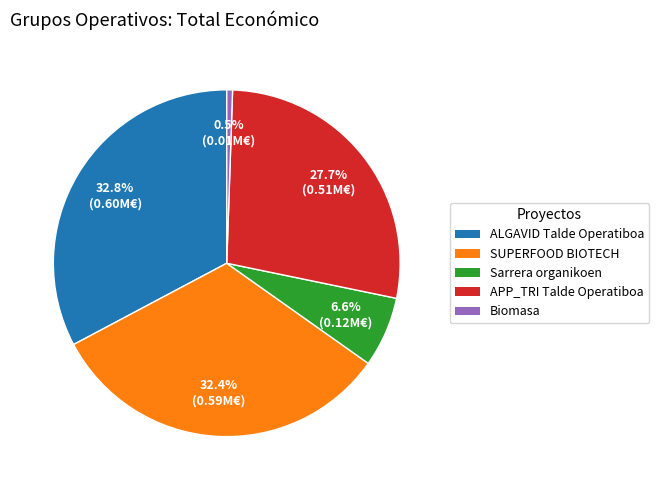

Is there a majority slice in this chart?

No